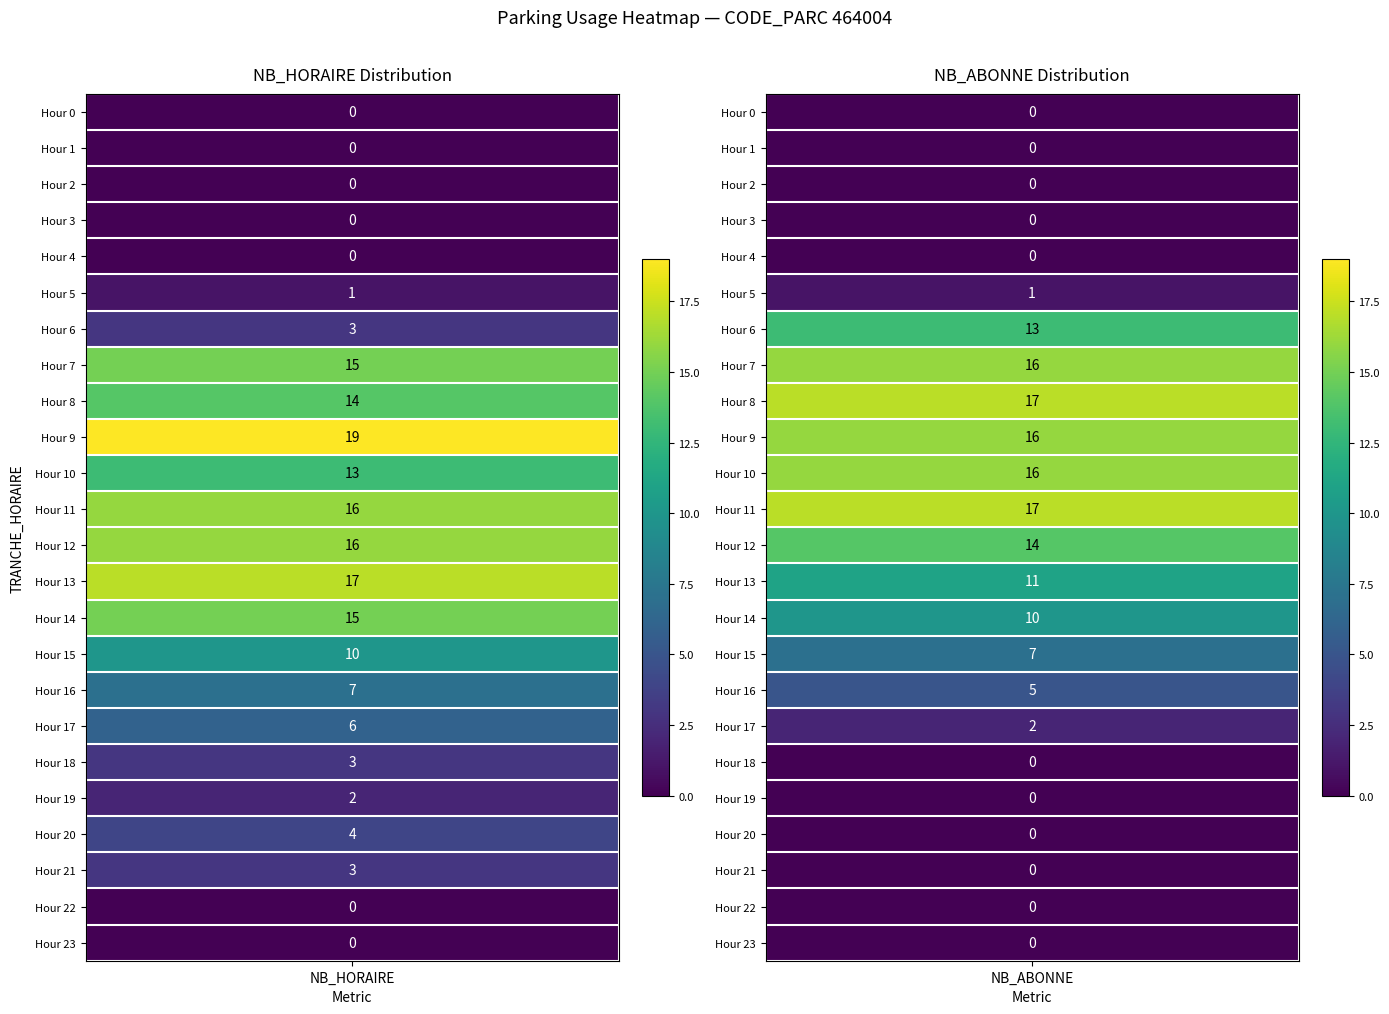

How many values in NB_HORAIRE are above zero?

17